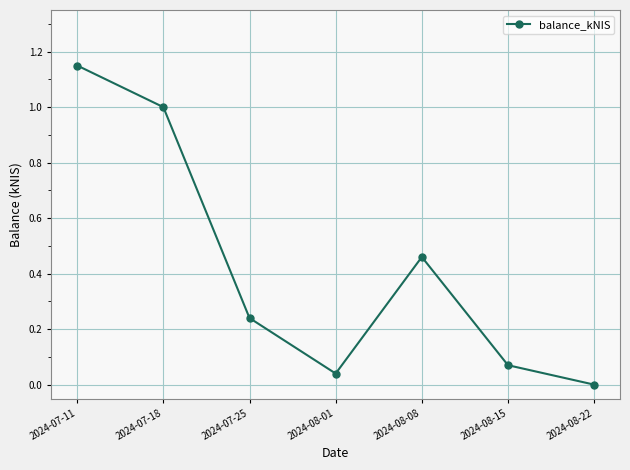

How many lines are shown in the chart?

1